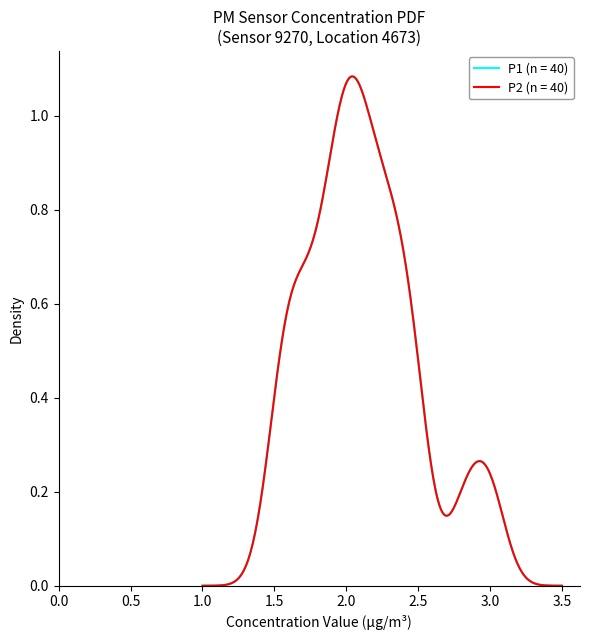

Does the chart have visible grid lines?

No